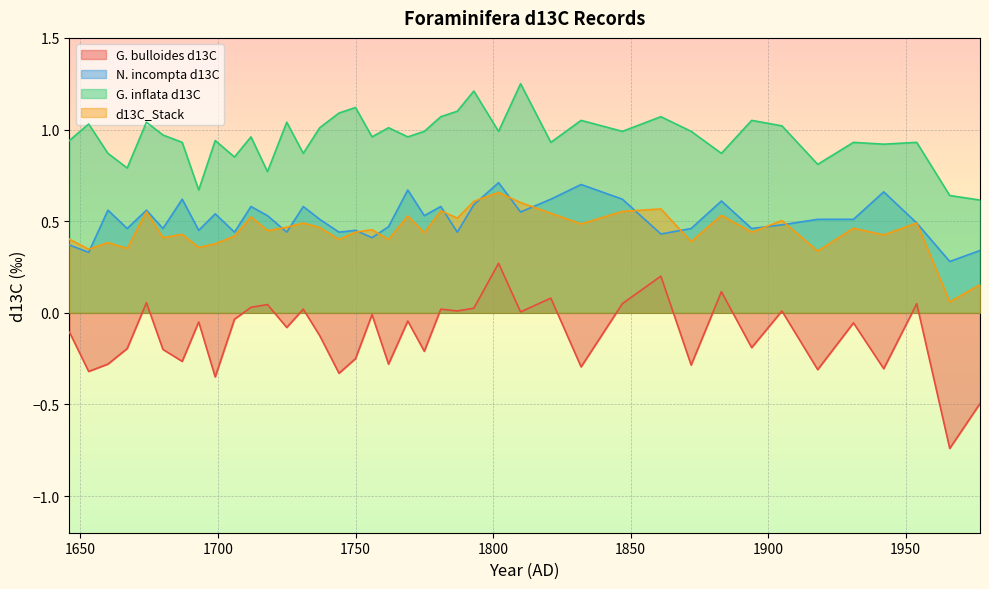

At which category is the sum across all series the highest?

1802